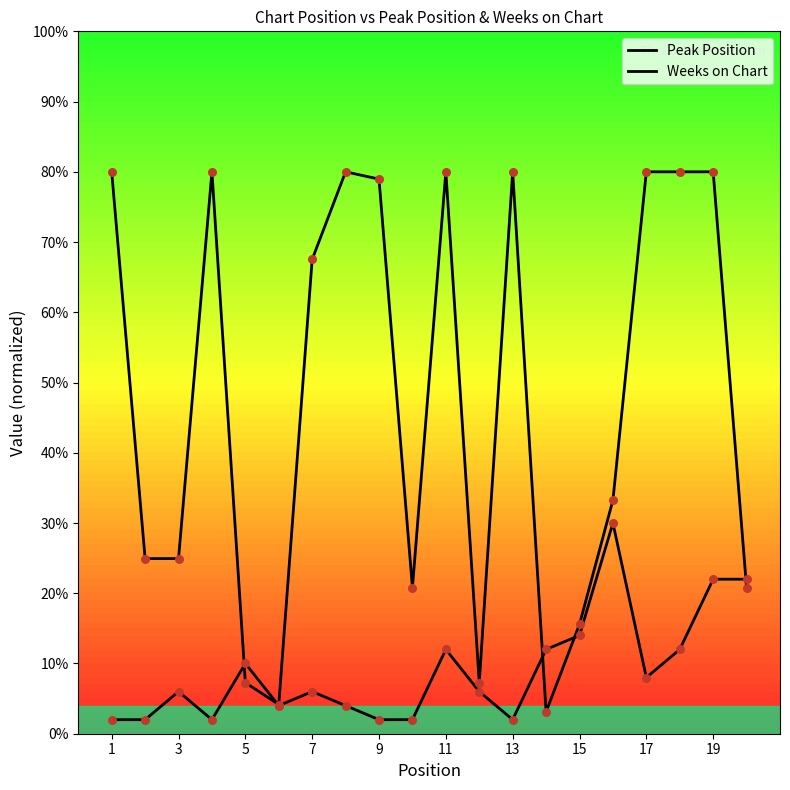

Which series has the largest total across all categories?

Weeks on Chart